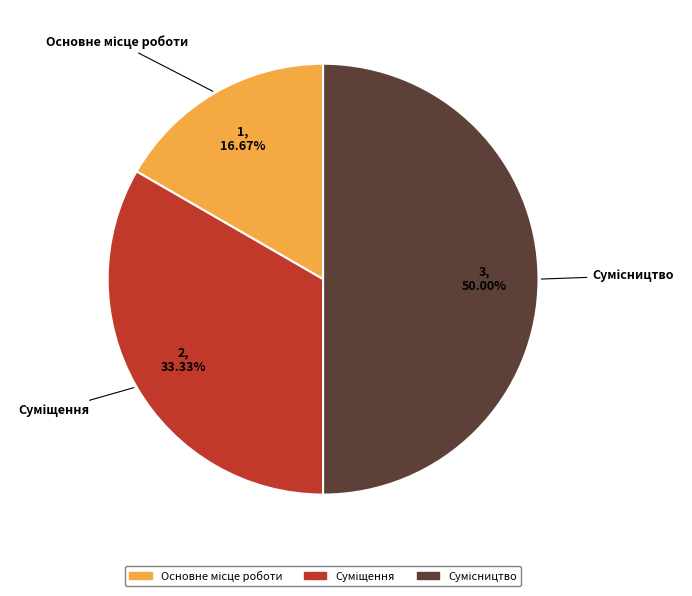

What is the change in value from Суміщення to Сумісництво?

+1